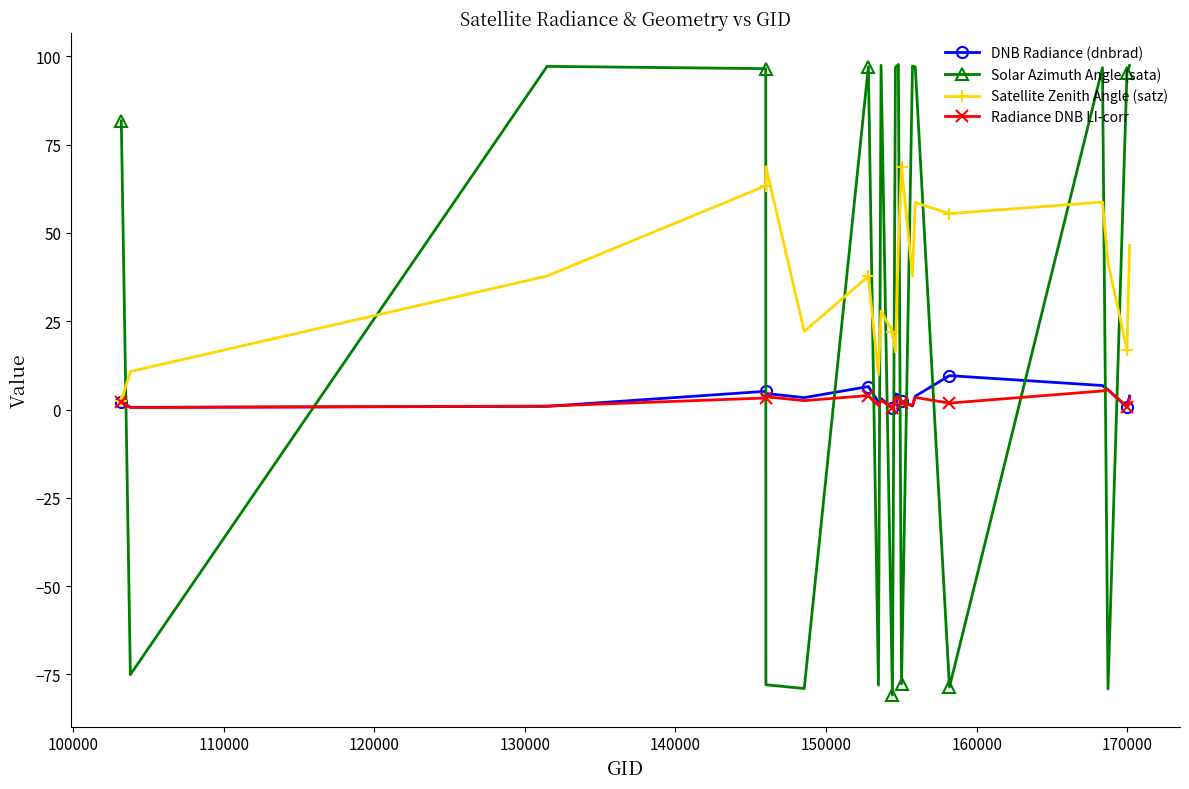

What is the value of the Satellite Zenith Angle (satz) point at the 4th from the left?

63.4